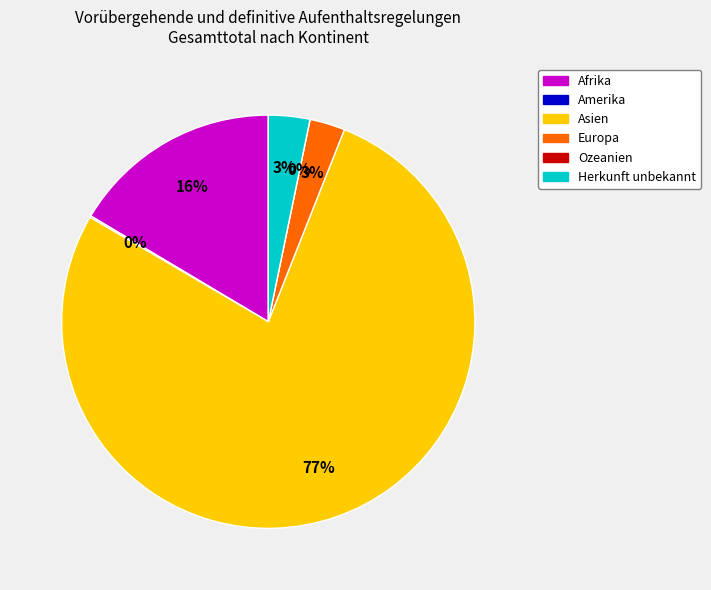

To the nearest percent, what is the difference between the Asien and Ozeanien slice percentages?

77%